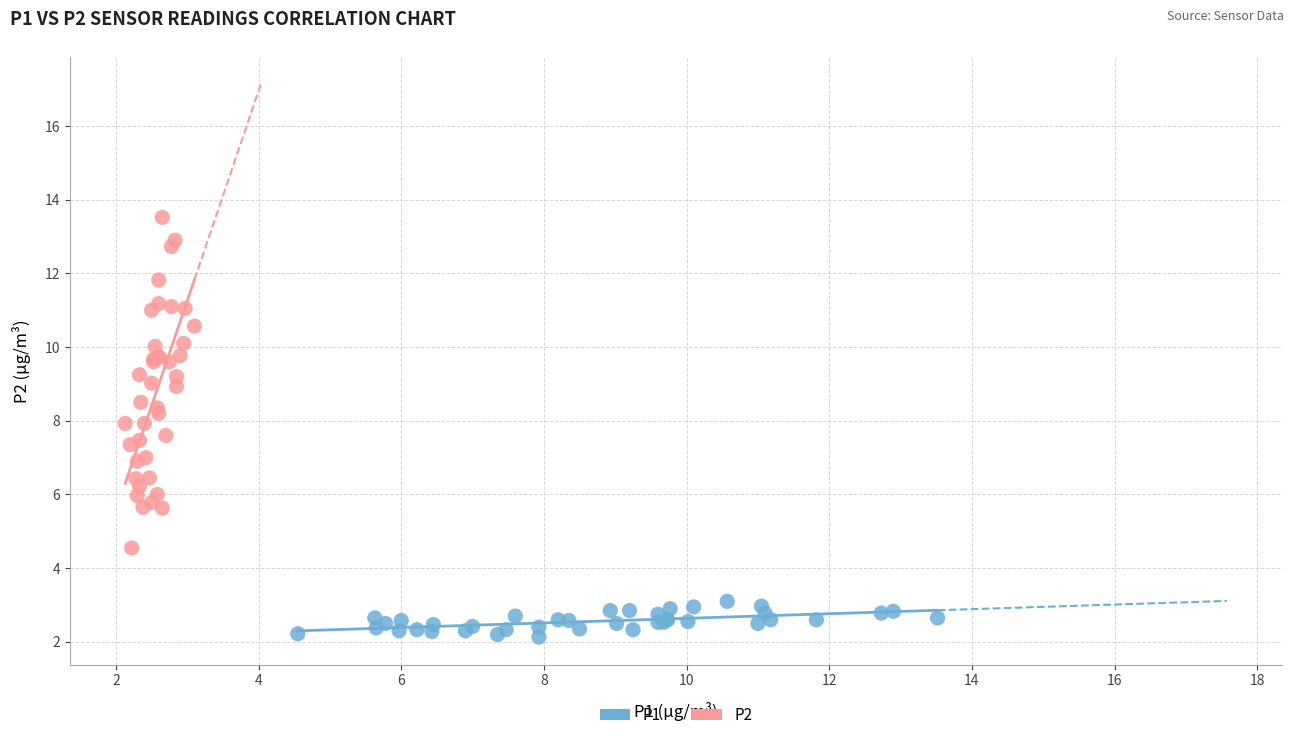

Which series contains the lowest Y value?

P1